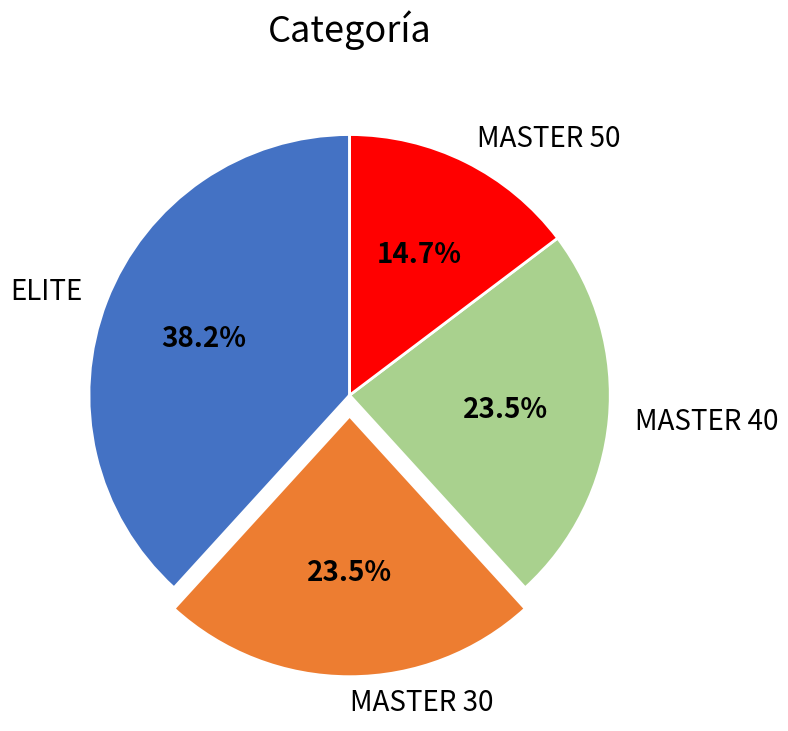

Which slice is the largest?

ELITE